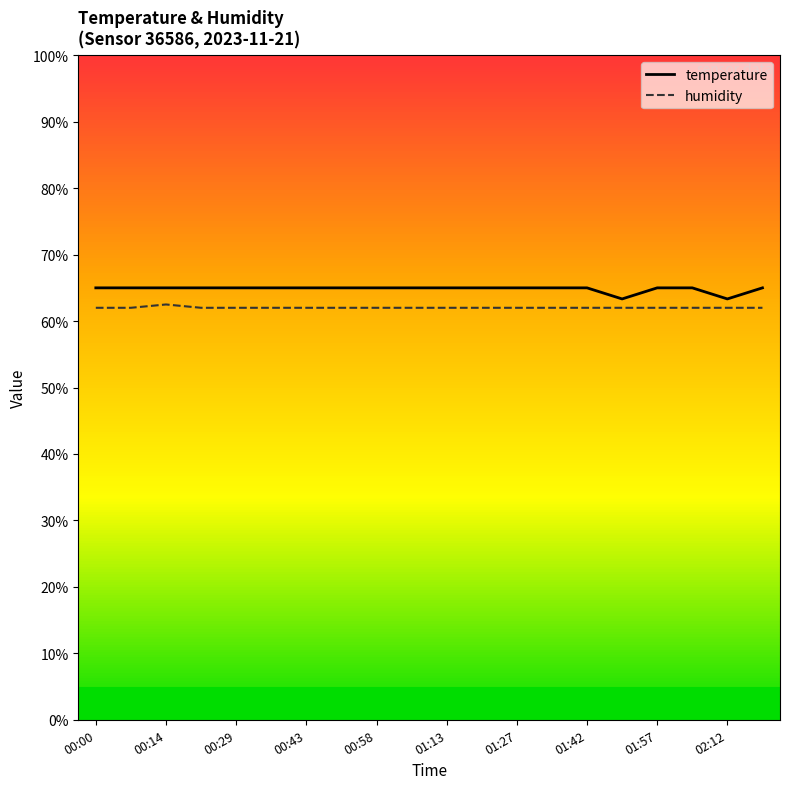

What is the average value of the temperature series?

64.8